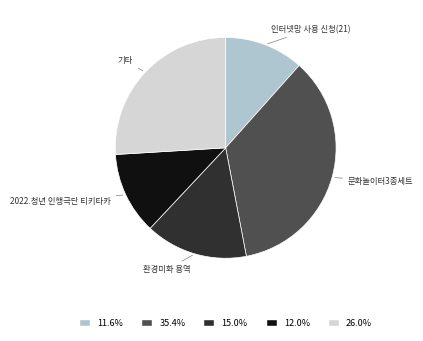

Does any single category account for the majority?

No